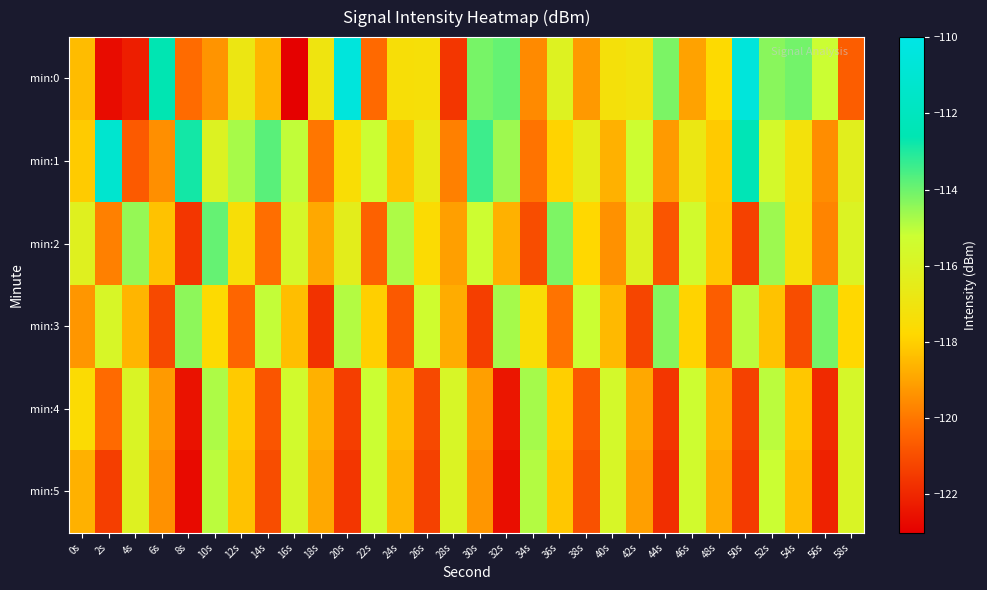

At 48s, list the series in order from smallest to largest.

min:3, min:5, min:4, min:2, min:1, min:0